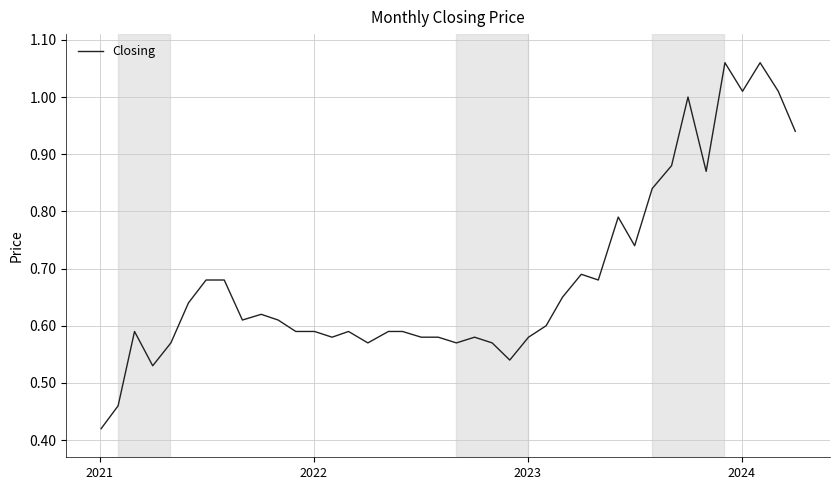

Does the chart display data point markers on the line(s)?

No